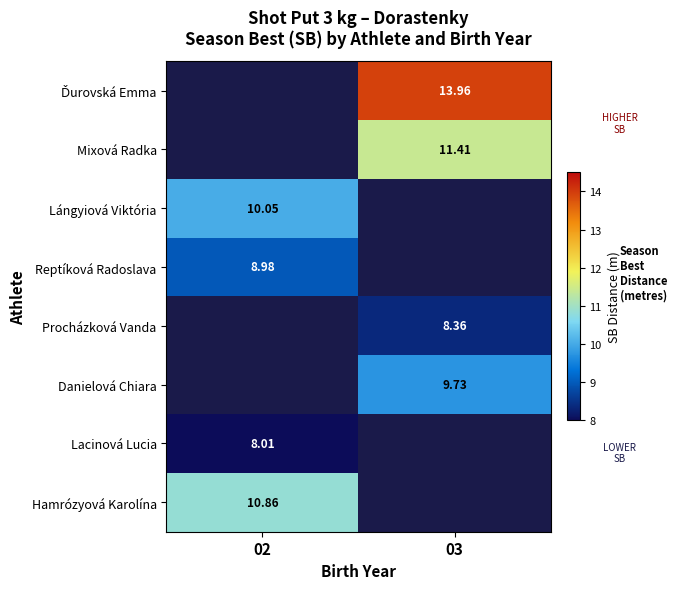

How many values in the Ďurovská Emma series are below 13?

1